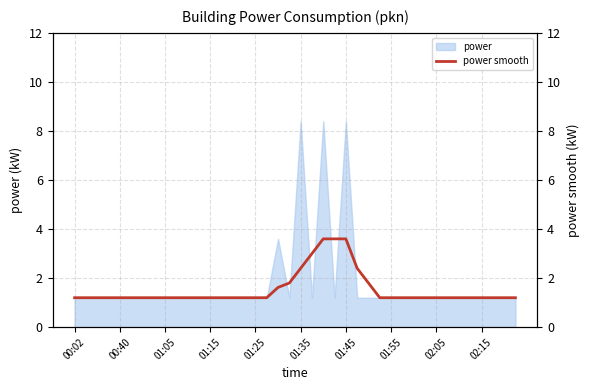

What is the sum of the values at 15 and 18?

2.8